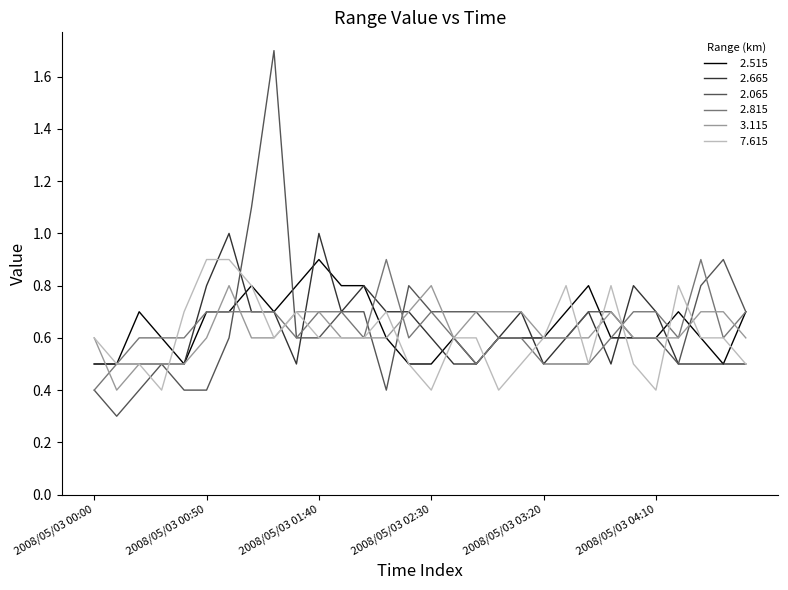

Does the chart display data point markers on the line(s)?

No